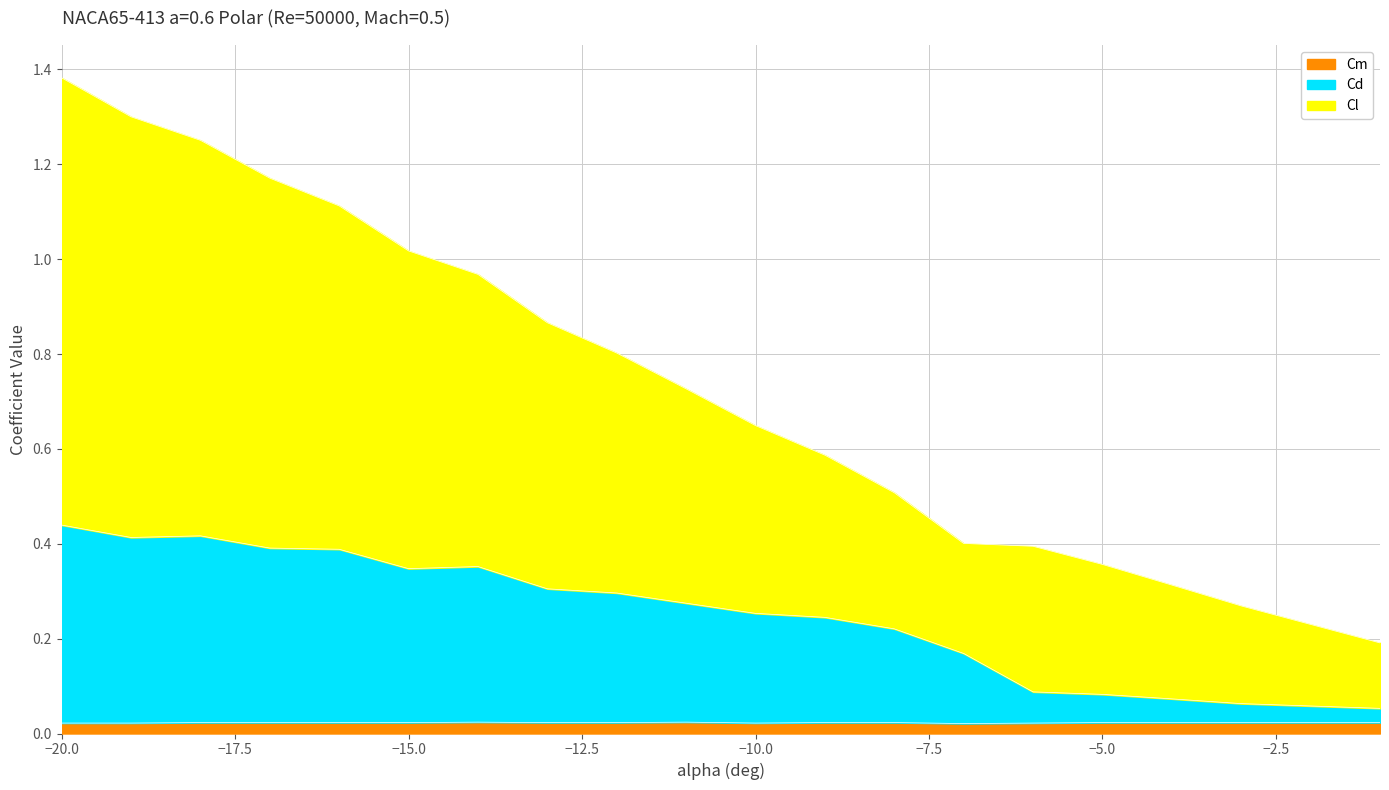

At -12, list the series in order from smallest to largest.

Cm, Cd, Cl